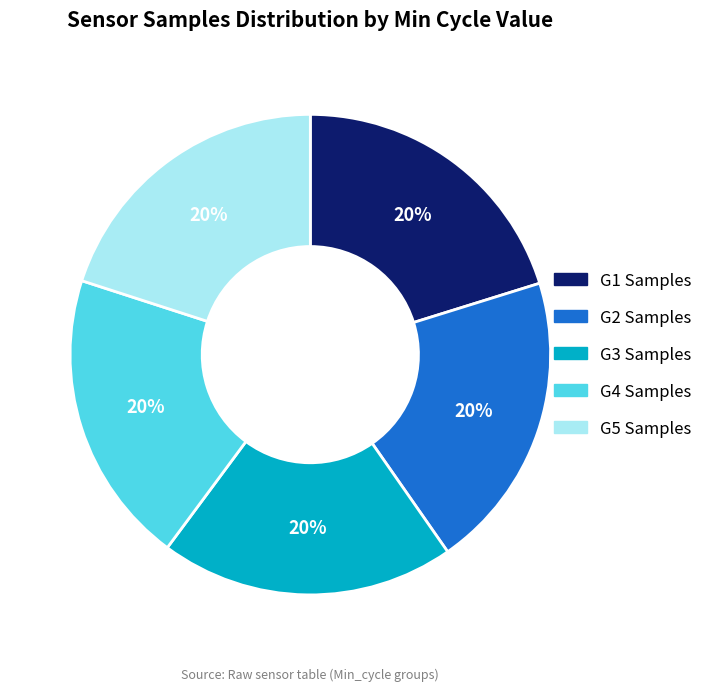

To the nearest percent, what portion does G1 Samples represent?

20%